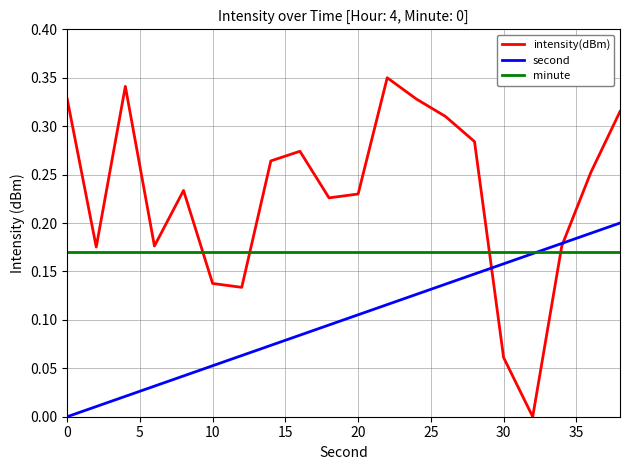

Does the chart display data point markers on the line(s)?

No